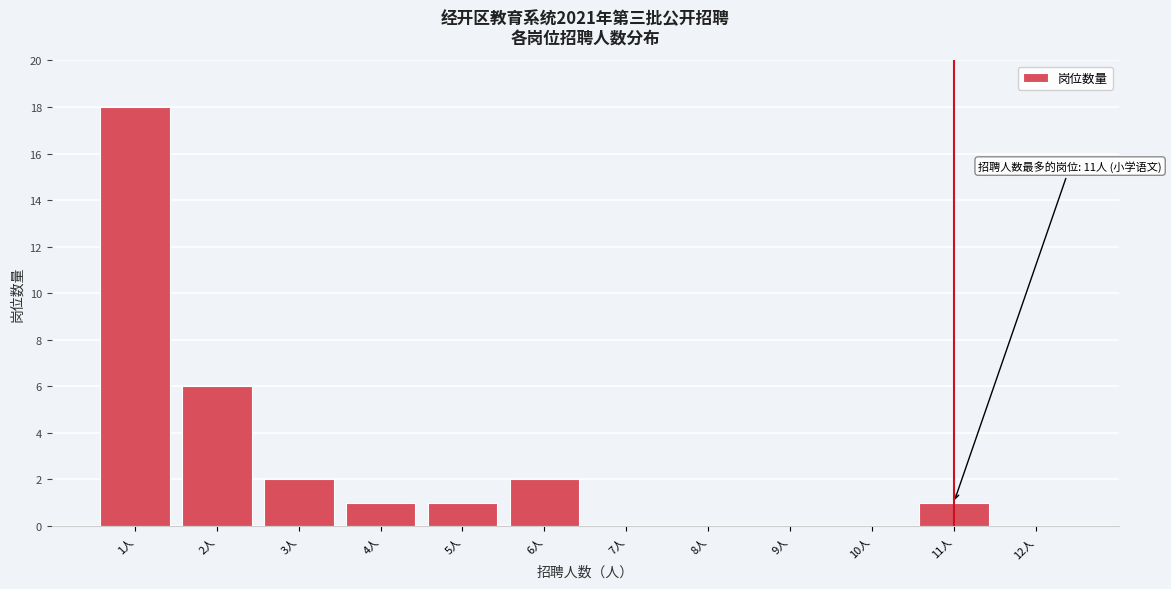

Over which range of the x-axis is the bar tallest?

0.5 to 1.5